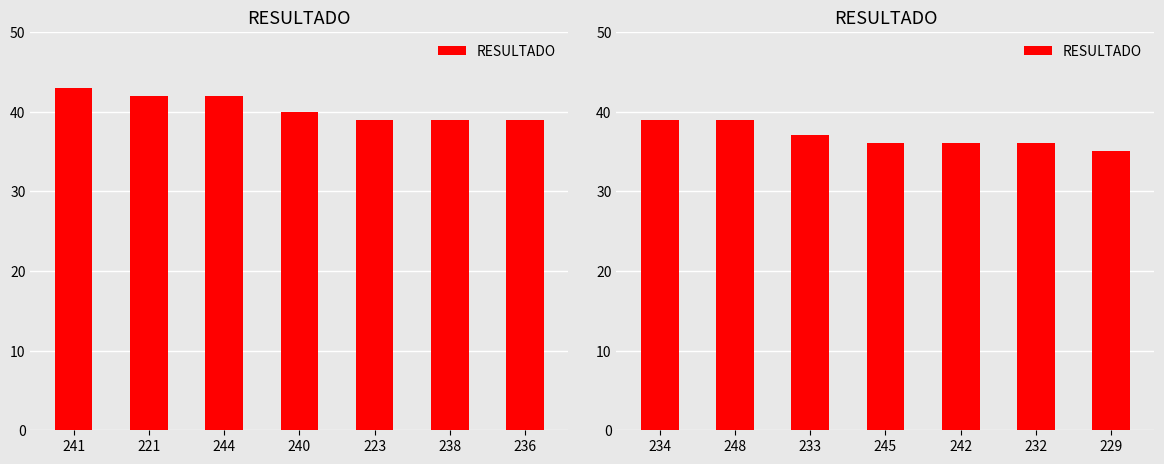

How many series are shown in this chart?

1